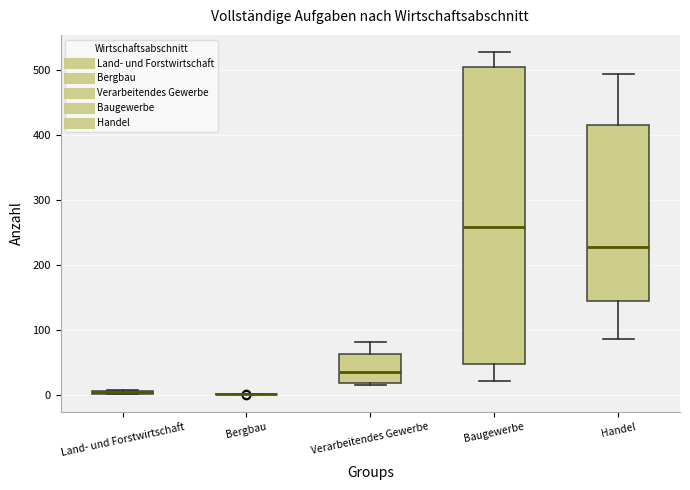

Comparing the boxes themselves (not the whiskers), which one is the tallest?

Baugewerbe